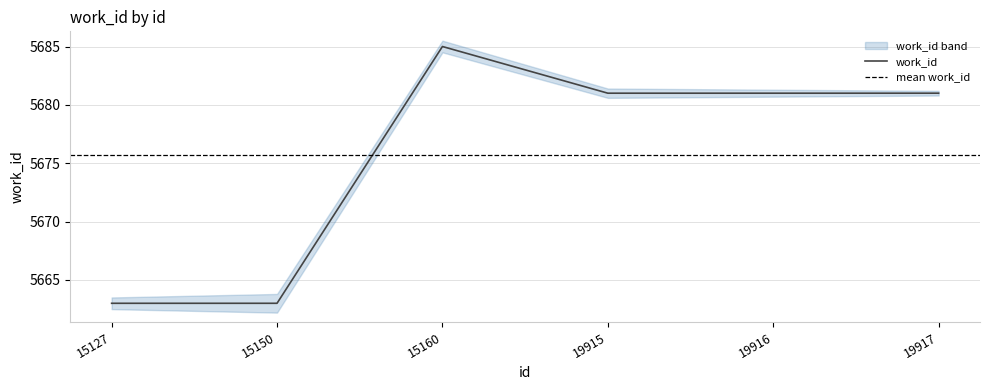

The work_id series shows 9622 at 19917. True or false?

False